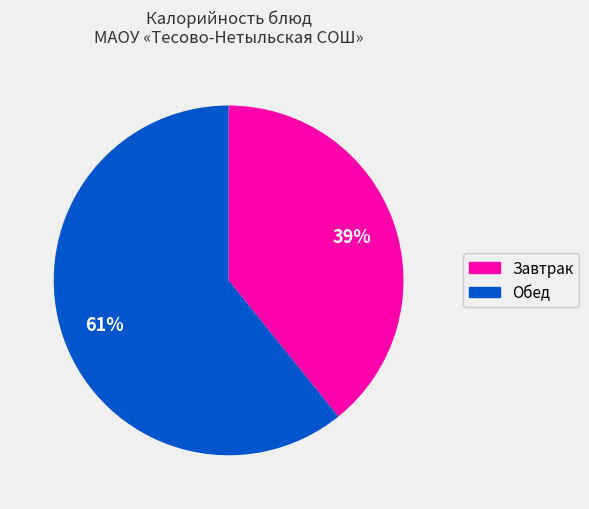

Which slice is the largest?

Обед